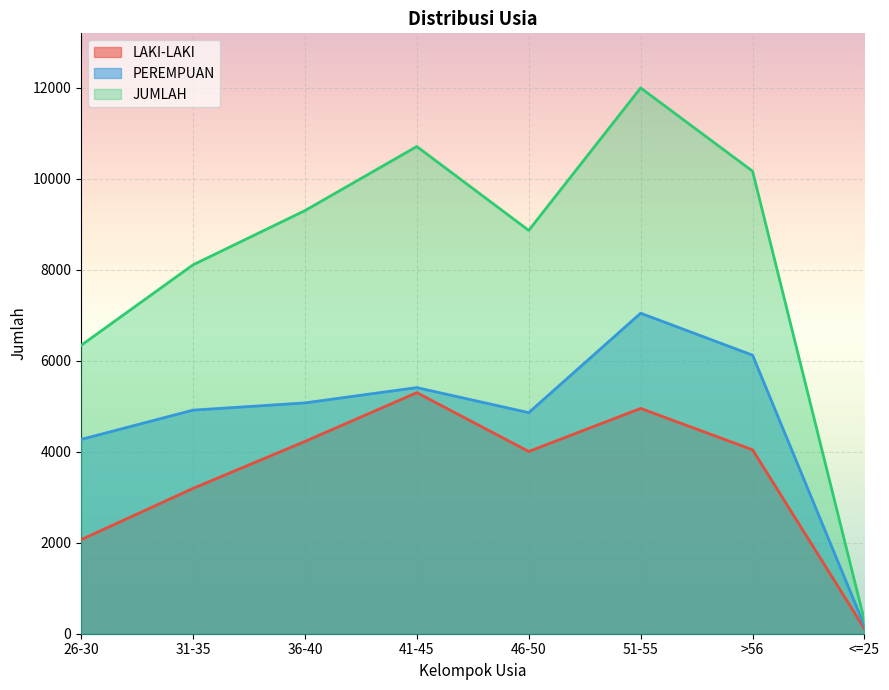

What is the value of the PEREMPUAN point at the 7th from the left?

6124